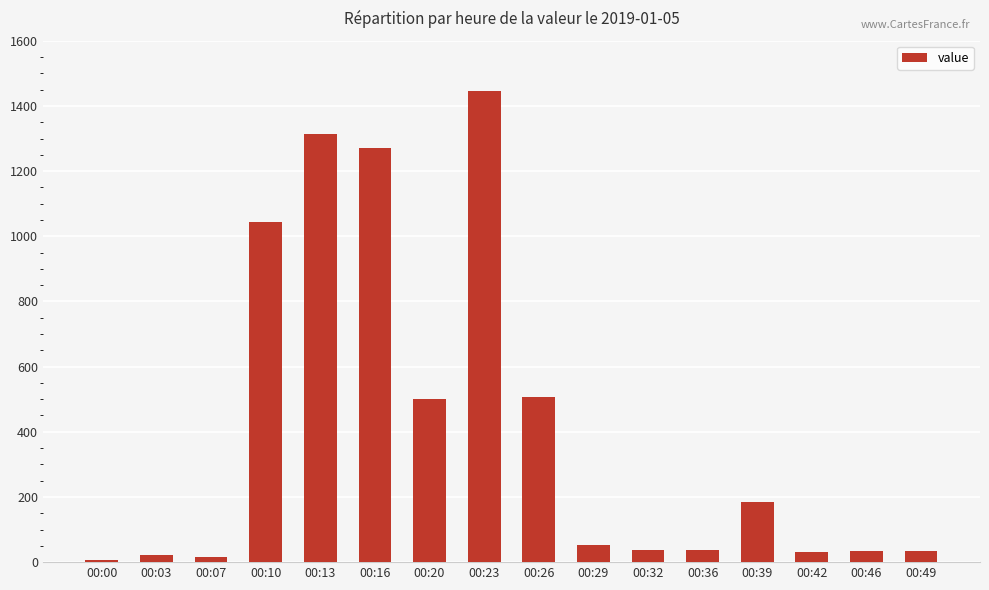

What is the difference between the maximum and second lowest values?

1431.9